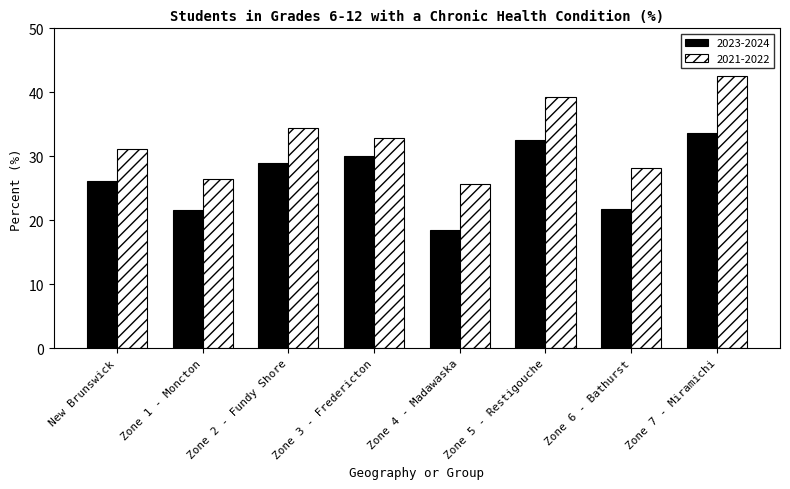

Reading left to right, extract all data points from this chart.

2023-2024: 26.2	21.7	29.0	30.0	18.5	32.6	21.7	33.6
2021-2022: 31.1	26.5	34.4	32.8	25.6	39.2	28.1	42.6